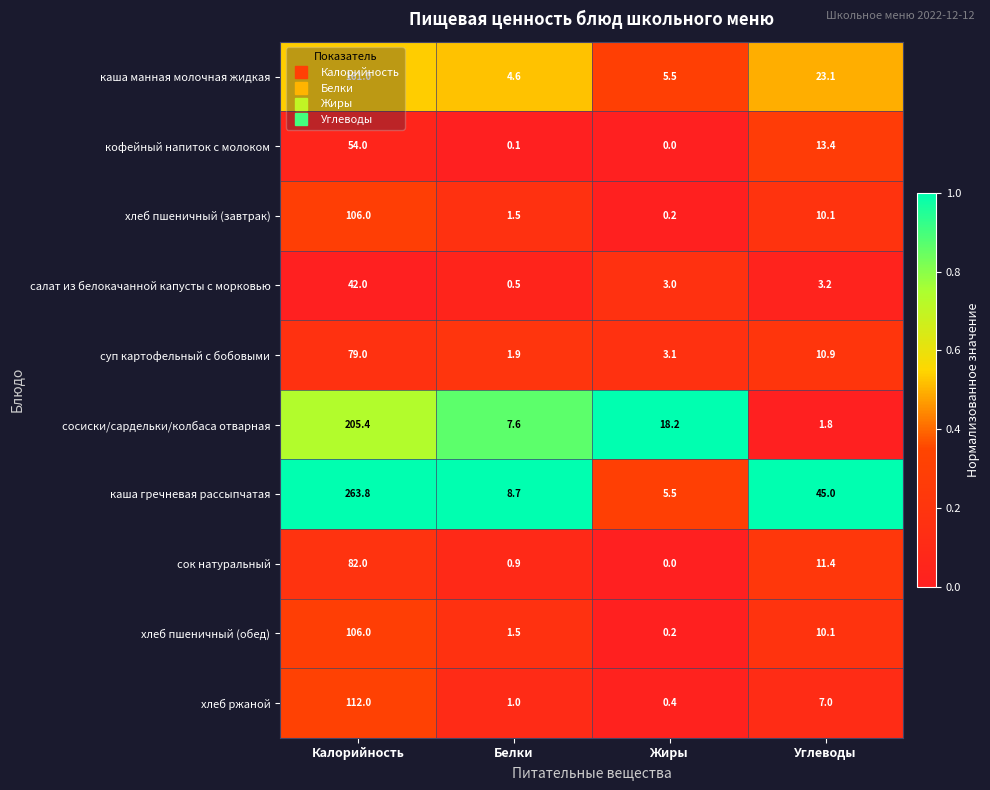

List the labels in order of кофейный напиток с молоком value, smallest first.

Жиры, Белки, Углеводы, Калорийность